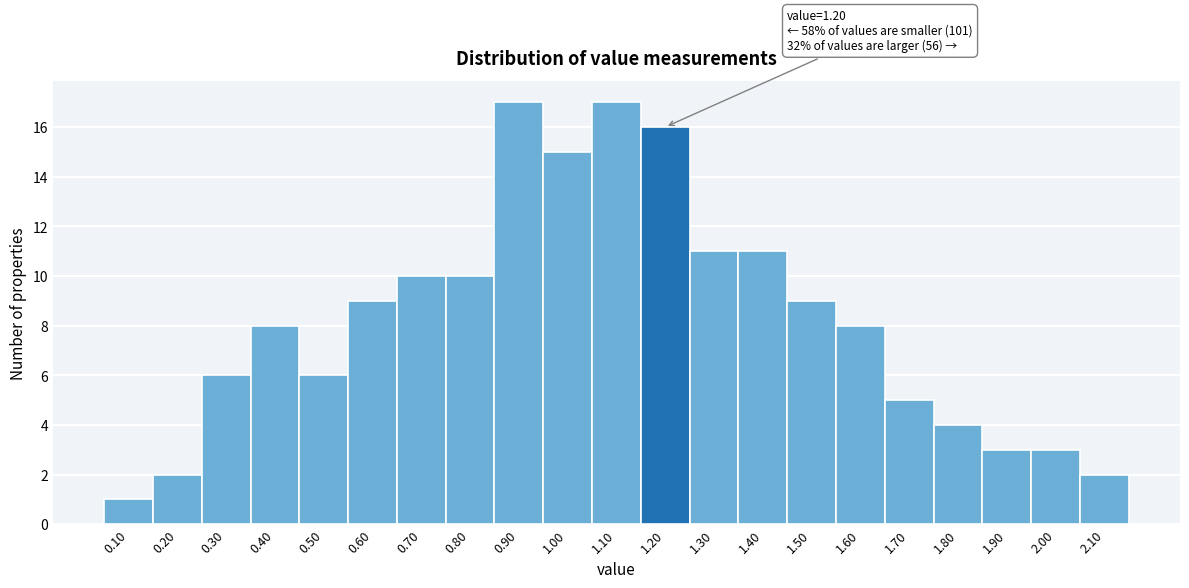

Reading left to right, extract all data points from this chart.

1	2	6	8	6	9	10	10	17	15	17	16	11	11	9	8	5	4	3	3	2